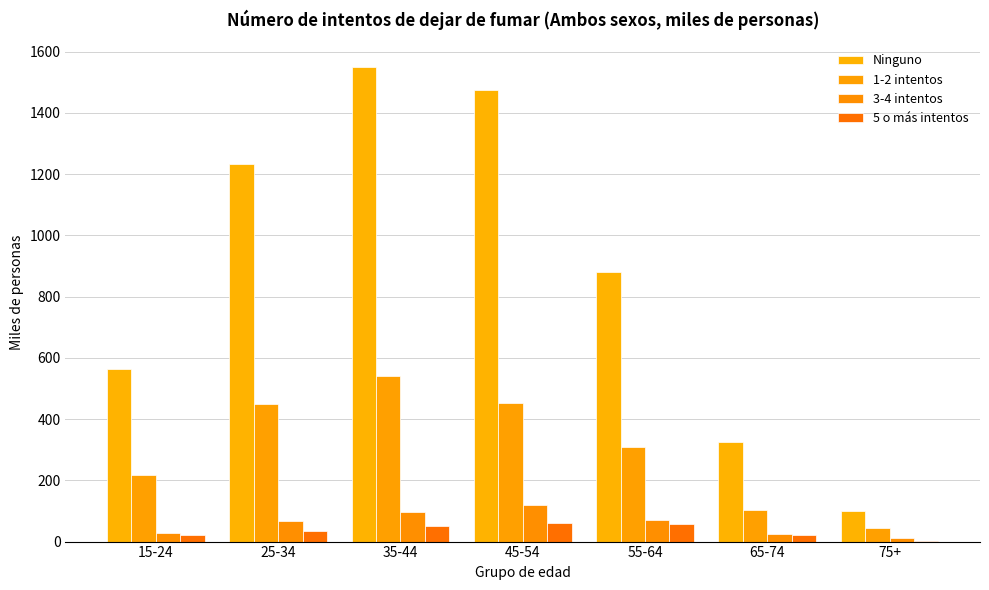

What is the difference between the 5 o más intentos values at 25-34 and 35-44?

15.3